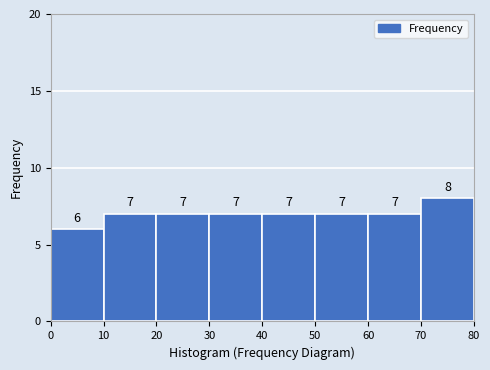

Reading left to right, list every bar in this chart as the range it spans on the x-axis followed by its height.

0 to 10: 6
10 to 20: 7
20 to 30: 7
30 to 40: 7
40 to 50: 7
50 to 60: 7
60 to 70: 7
70 to 80: 8